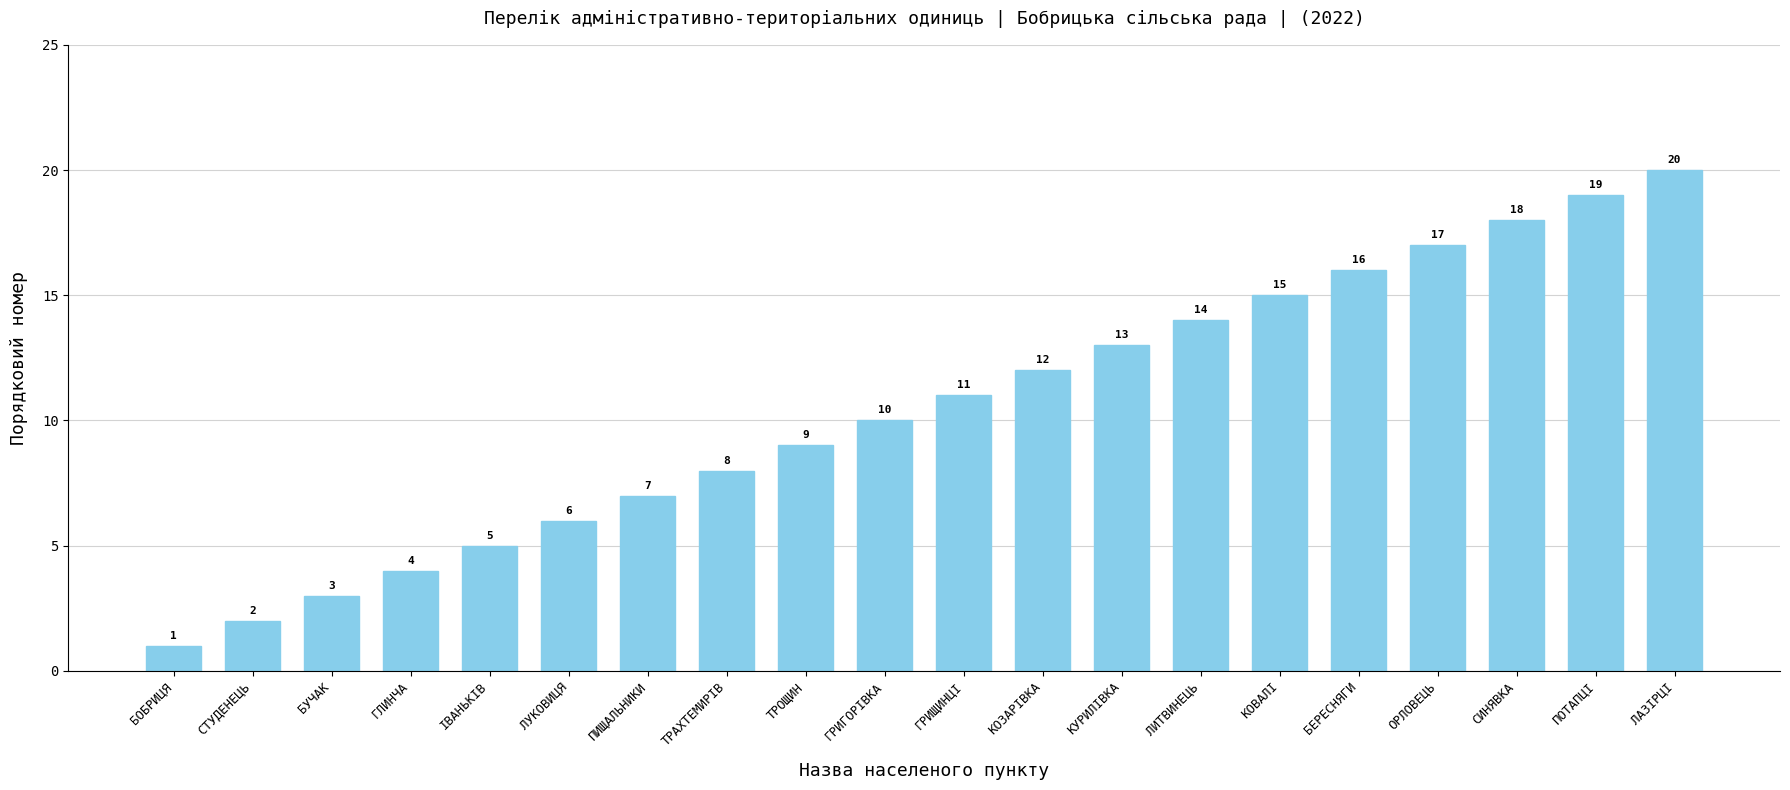

What is the difference between the maximum and minimum values?

19